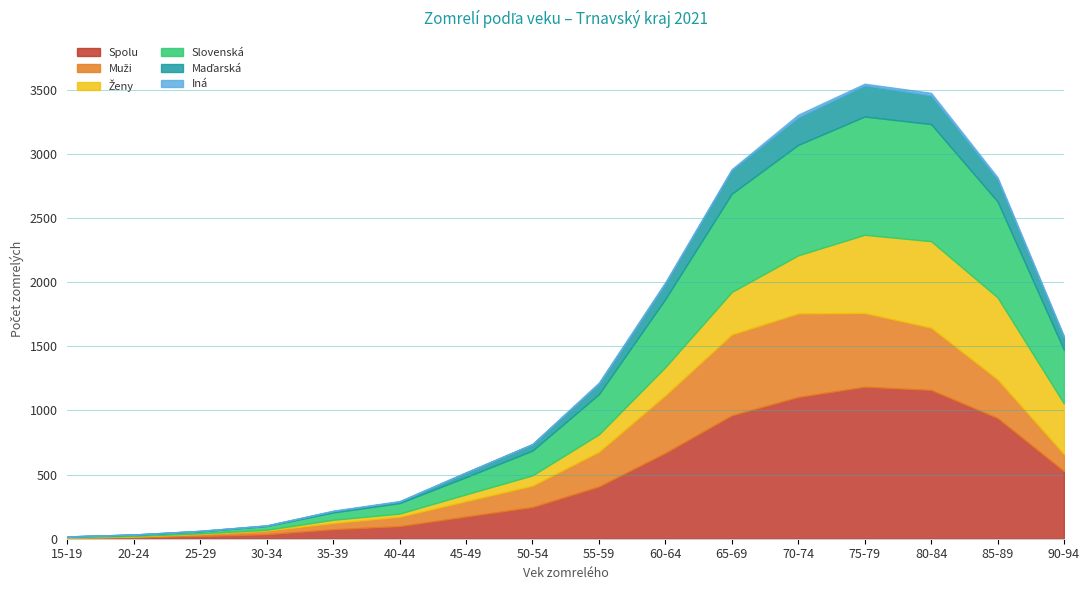

What is the difference between the maximum and minimum values in the Spolu series?

1179